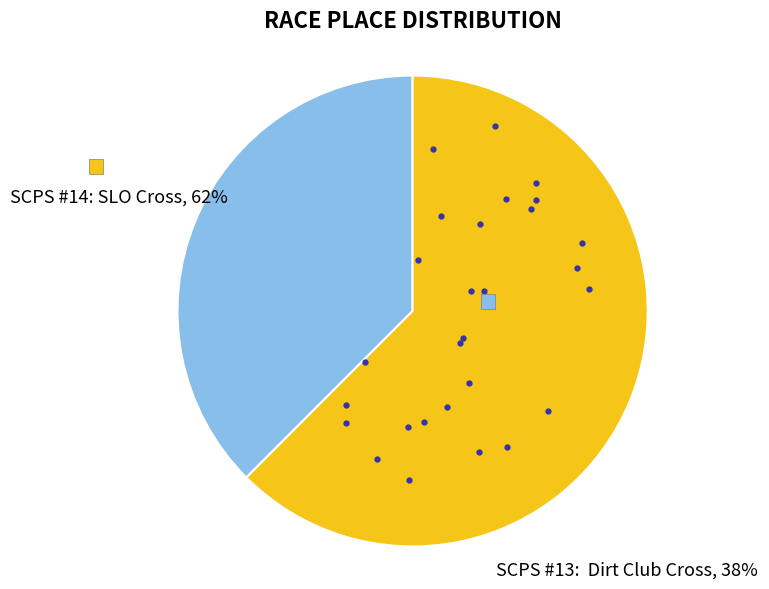

Is there a majority slice in this chart?

Yes